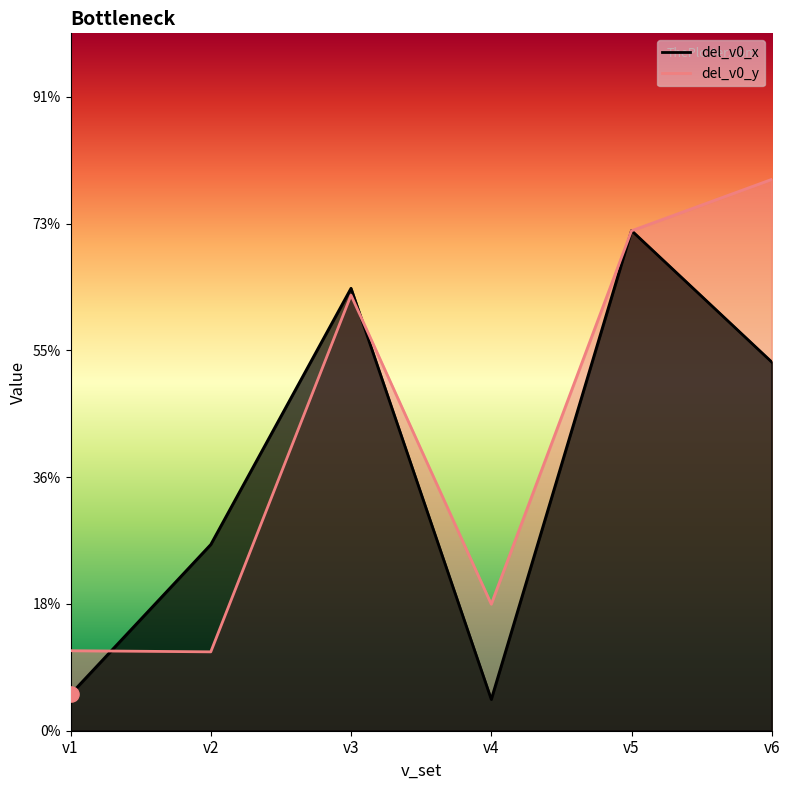

Which series contains the lowest Y value?

del_v0_x